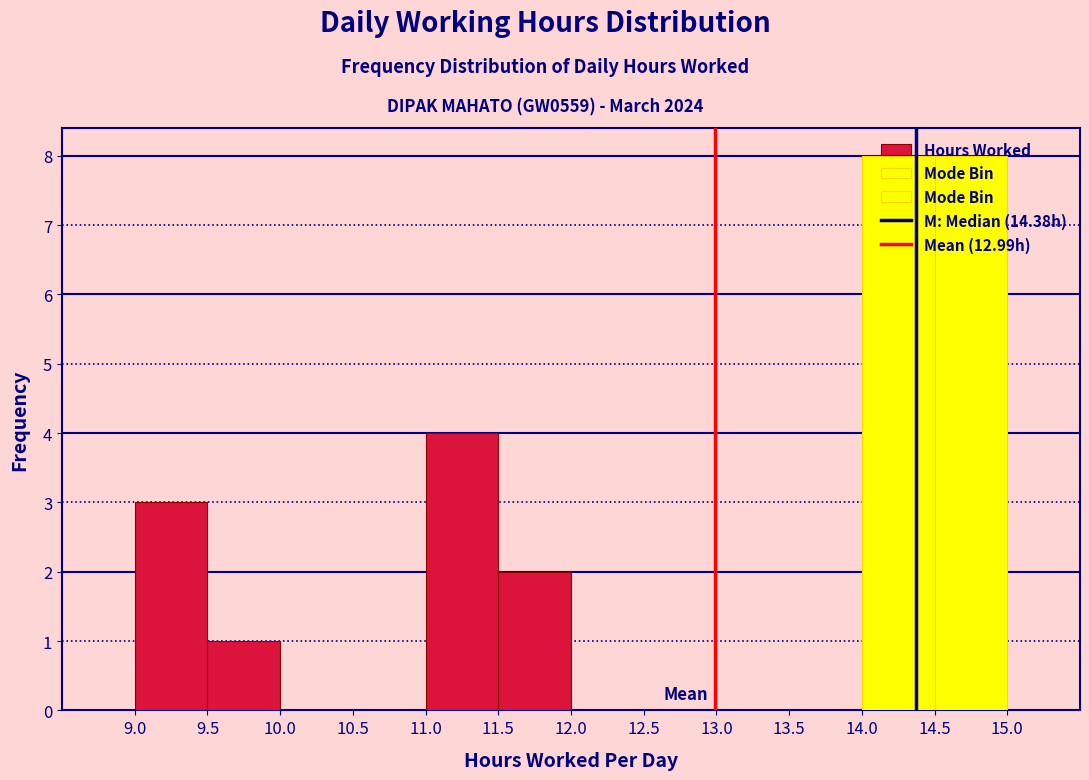

Reading left to right, list every bar in this chart as the range it spans on the x-axis followed by its height. The values are not printed on the chart, so give them approximately, as read against the axis.

8.5 to 9.0: 0
9.0 to 9.5: 3
9.5 to 10.0: 1
10.0 to 10.5: 0
10.5 to 11.0: 0
11.0 to 11.5: 4
11.5 to 12.0: 2
12.0 to 12.5: 0
12.5 to 13.0: 0
13.0 to 13.5: 0
13.5 to 14.0: 0
14.0 to 14.5: 8
14.5 to 15.0: 8